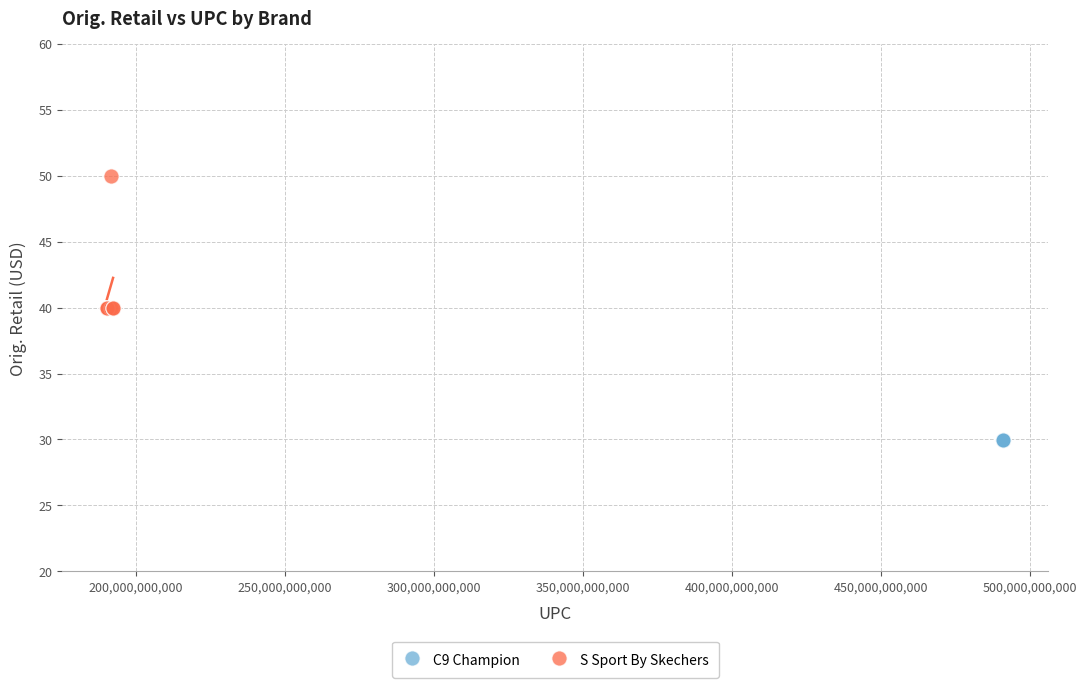

Which series reaches the minimum Y coordinate?

C9 Champion